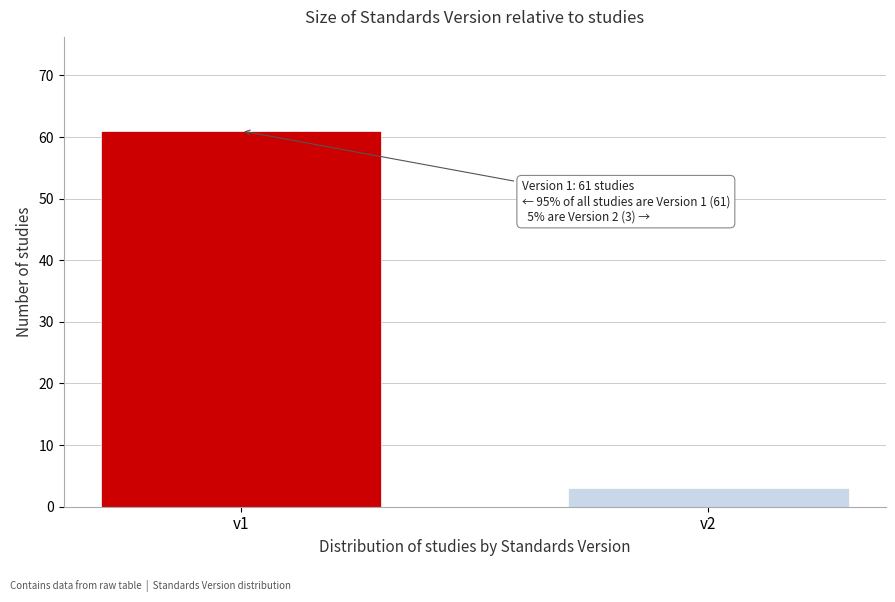

Reading right to left, list all the values displayed in this chart.

3	61